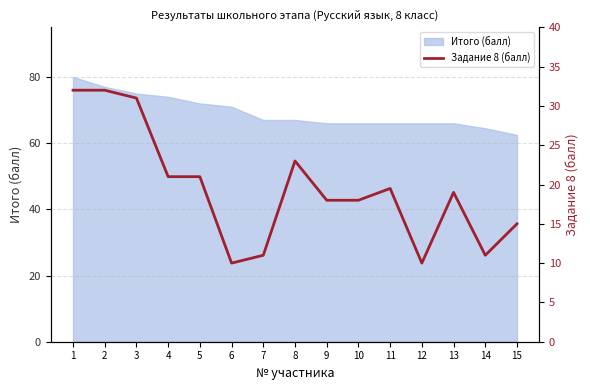

Rank the categories by value from highest to lowest.

1, 2, 3, 8, 4, 5, 11, 13, 9, 10, 15, 7, 14, 6, 12